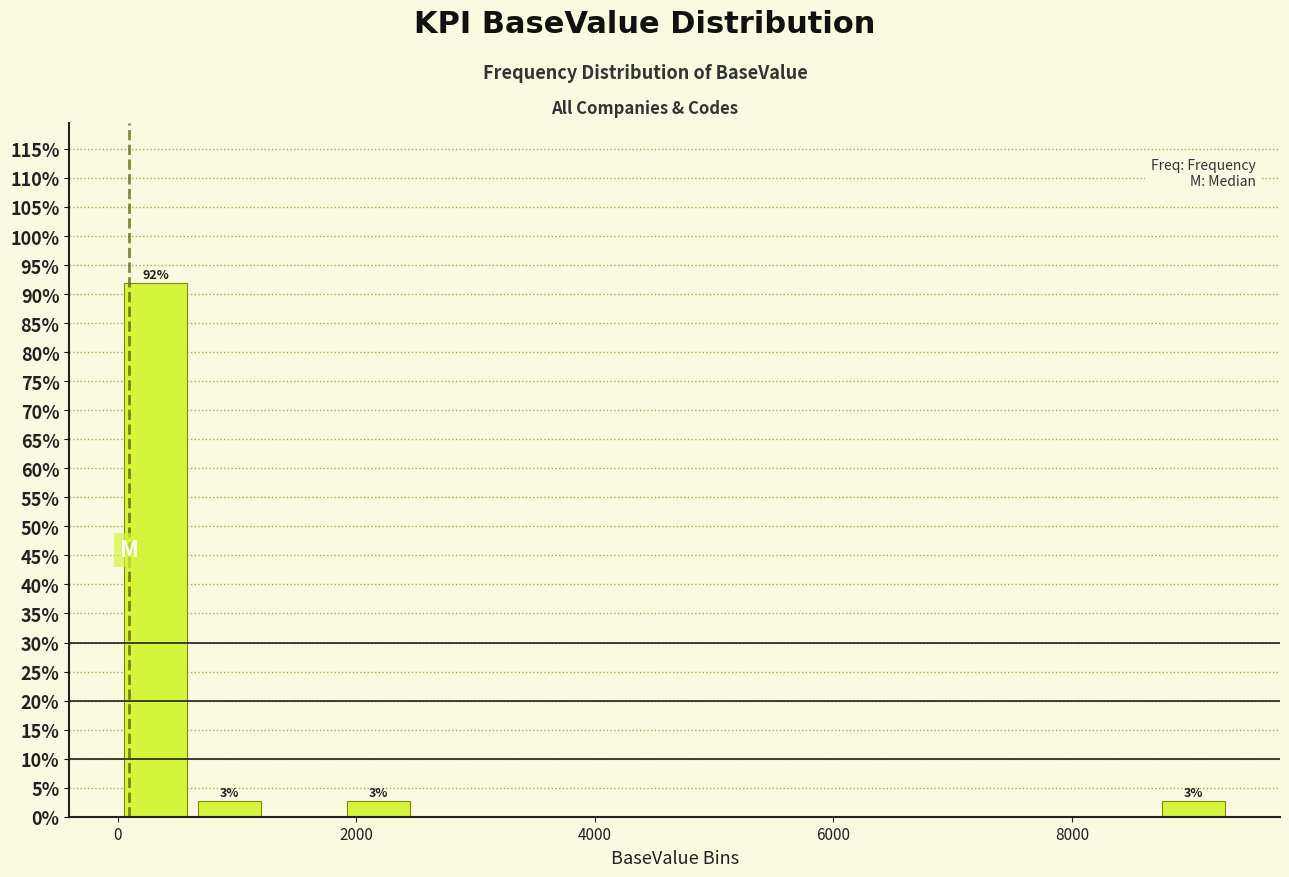

Around what value on the x-axis is the tallest bar? Give the approximate position of its centre, as read against the axis.

400